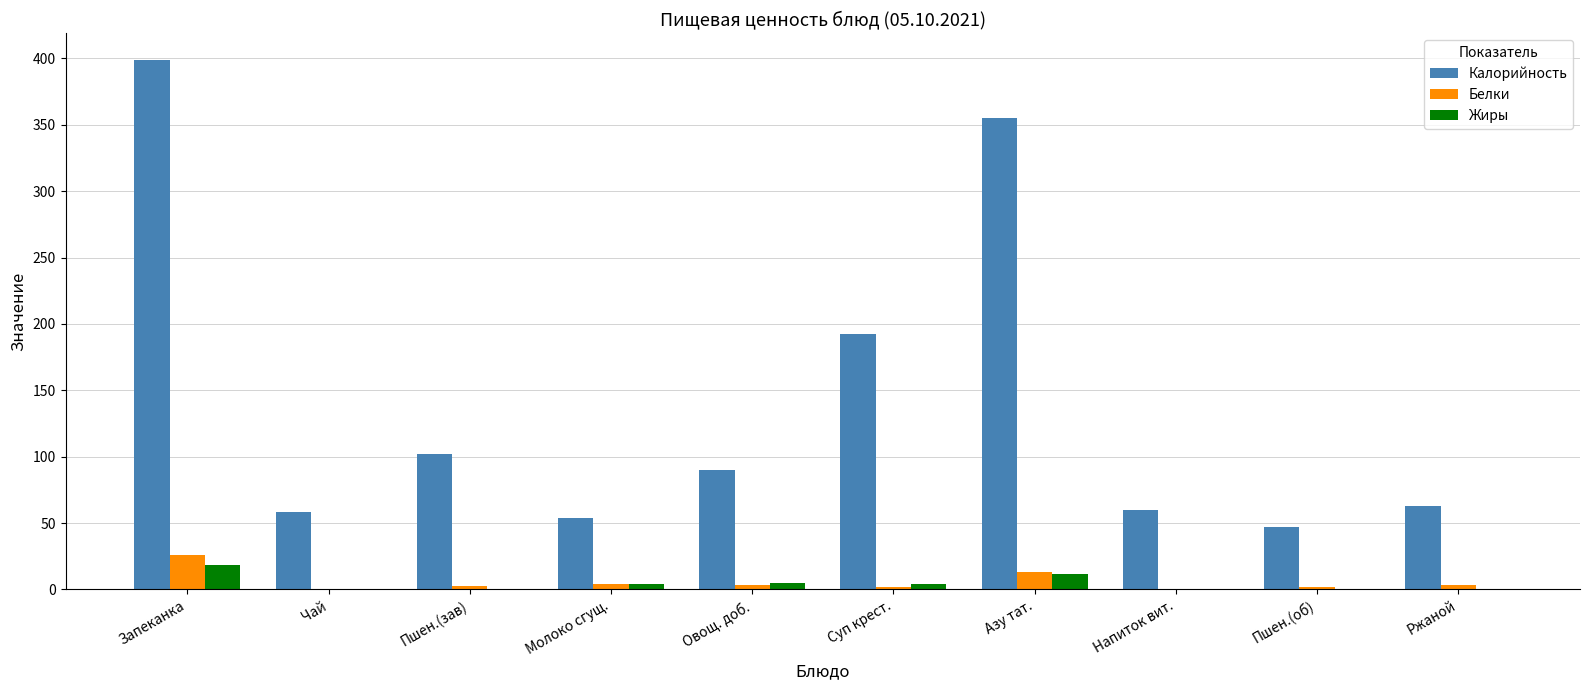

Which series has the largest range (max minus min)?

Калорийность